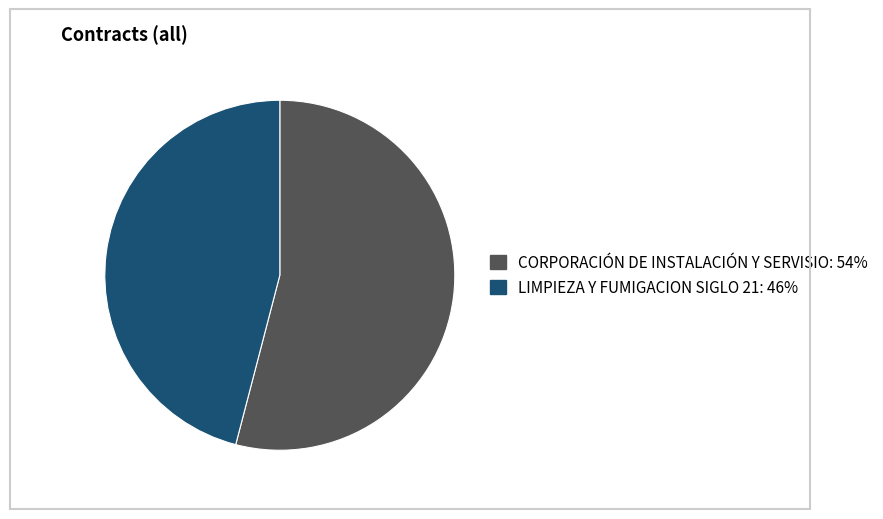

Is there any slice that represents more than half of the pie?

Yes